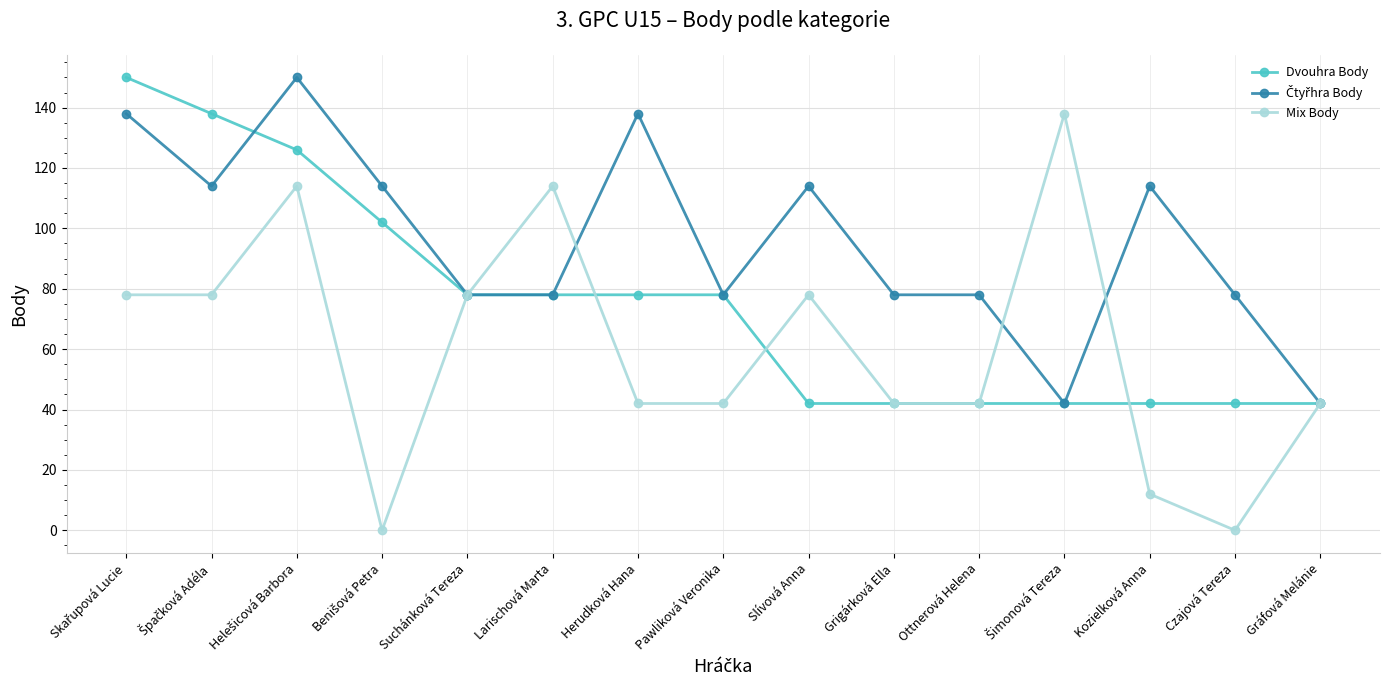

What is the value of the Dvouhra Body point at the 2nd from the left?

138